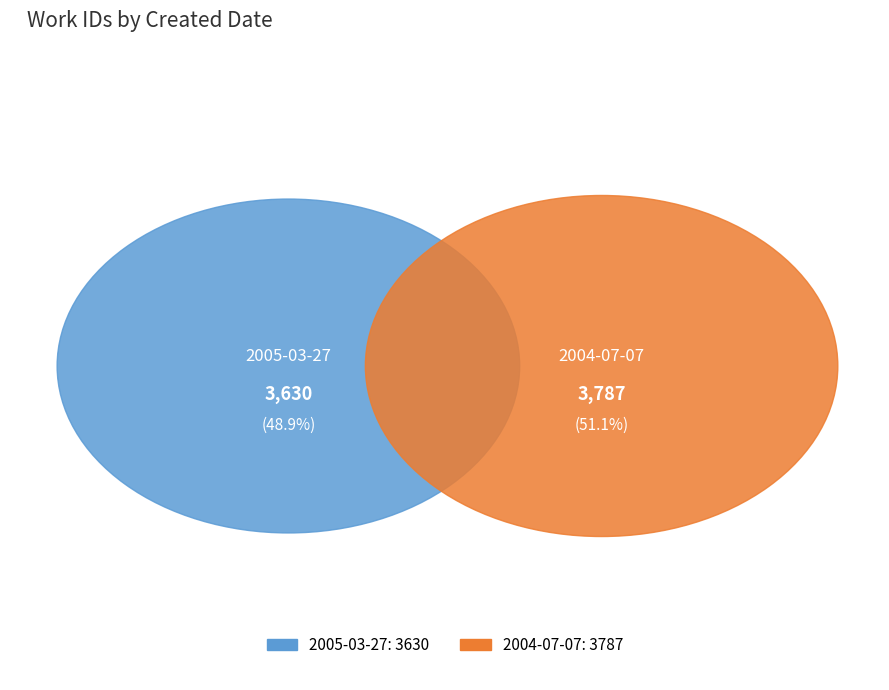

Does 2004-07-07 represent more than half of the total?

Yes